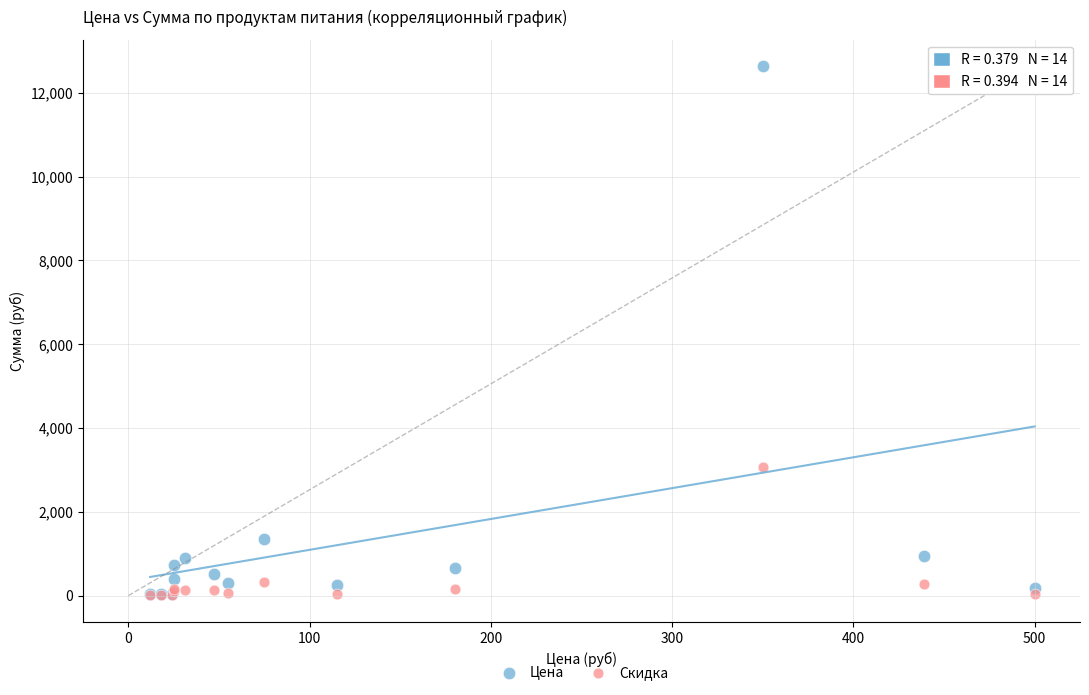

In the Цена series, what Y value is closest to 6330?

1353.8